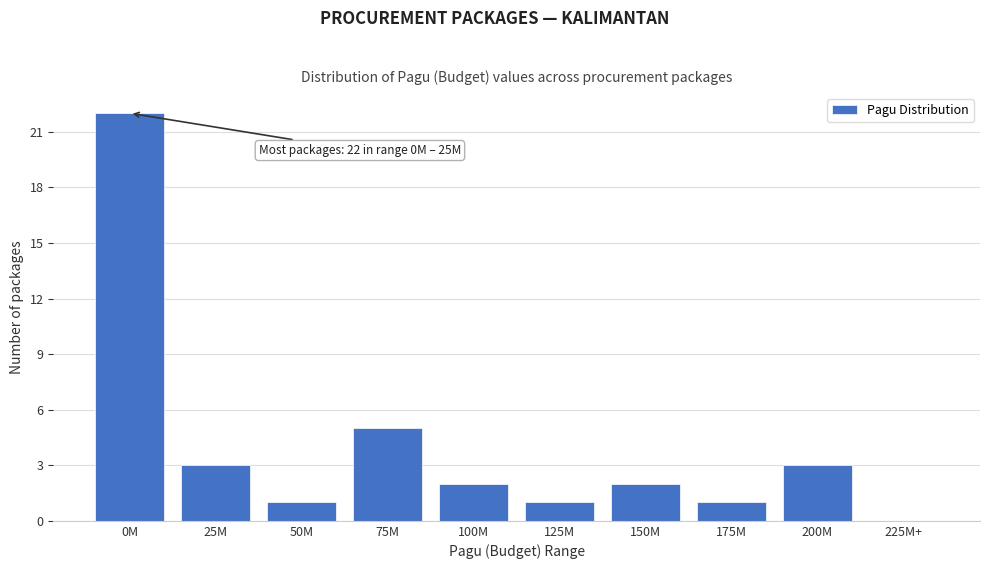

Reading left to right, extract all data points from this chart.

0M=22	25M=3	50M=1	75M=5	100M=2	125M=1	150M=2	175M=1	200M=3	225M+=0